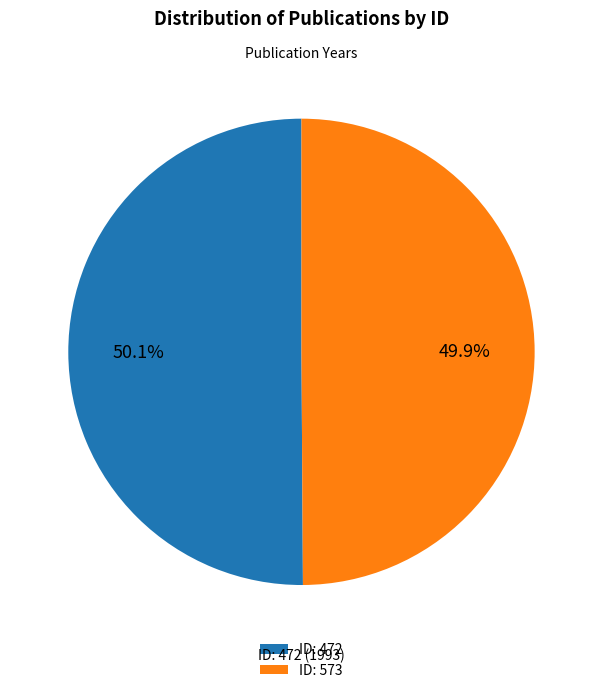

What is the ratio of the value at ID: 472 (1993) to the value at ID: 573 (1985)?

1.0